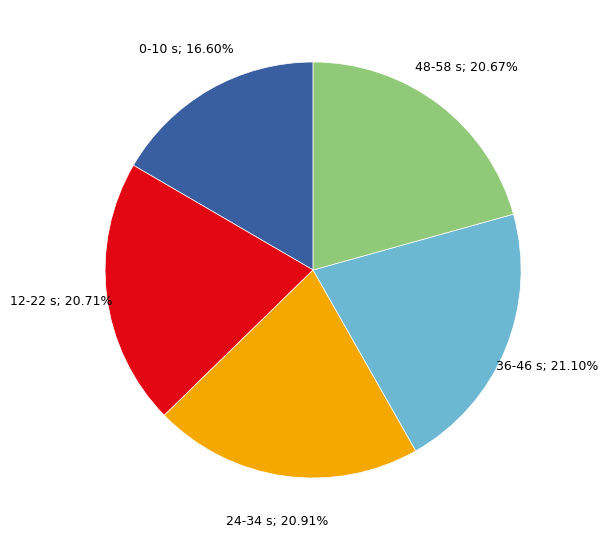

Does any single category account for the majority?

No